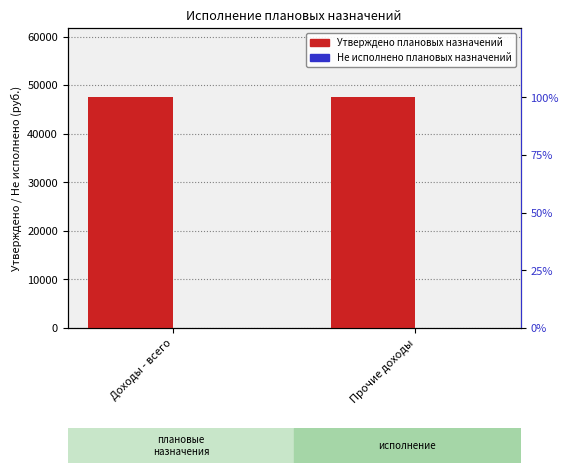

List the labels in order of Не исполнено плановых назначений value, largest first.

Доходы - всего, Прочие доходы